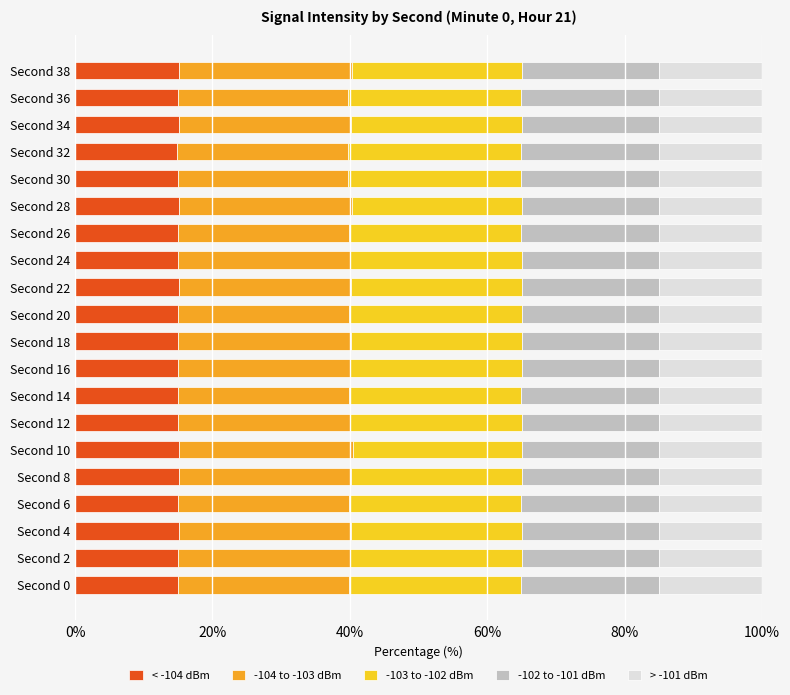

What is the highest value of the < -104 dBm series?

15.2